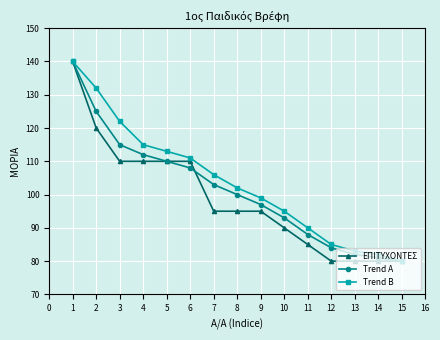

What is the value of the ΕΠΙΤΥΧΟΝΤΕΣ point at the 9th from the left?

95